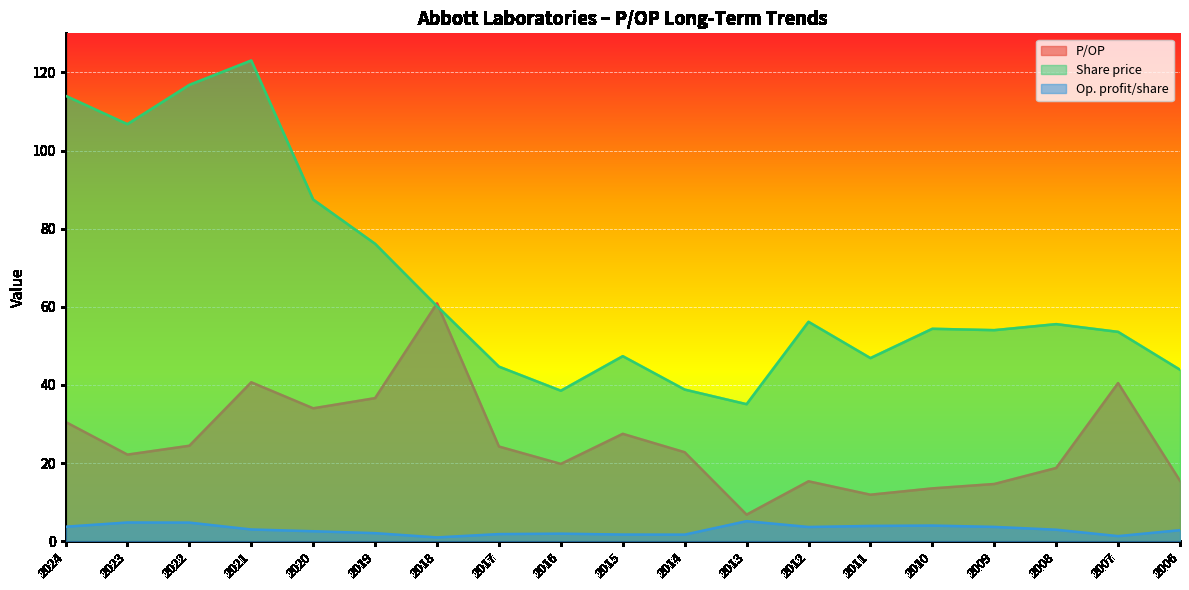

Reading left to right, list all the values displayed in this chart.

P/OP: 2024=30.5	2023=22.2	2022=24.4	2021=40.7	2020=34.0	2019=36.6	2018=60.9	2017=24.2	2016=19.8	2015=27.5	2014=22.8	2013=6.8	2012=15.3	2011=11.9	2010=13.5	2009=14.7	2008=18.8	2007=40.5	2006=15.5
Share price: 2024=114.0	2023=106.7	2022=116.8	2021=123.0	2020=87.5	2019=76.1	2018=60.2	2017=44.7	2016=38.5	2015=47.4	2014=38.8	2013=35.1	2012=56.2	2011=46.9	2010=54.4	2009=54.0	2008=55.6	2007=53.6	2006=43.9
Op. profit/share: 2024=3.7	2023=4.8	2022=4.8	2021=3.0	2020=2.6	2019=2.1	2018=1.0	2017=1.8	2016=1.9	2015=1.7	2014=1.7	2013=5.2	2012=3.7	2011=3.9	2010=4.0	2009=3.7	2008=3.0	2007=1.3	2006=2.8